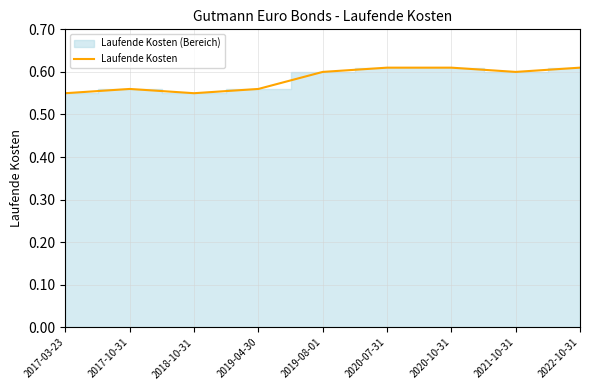

Read the value at 2019-08-01.

0.6